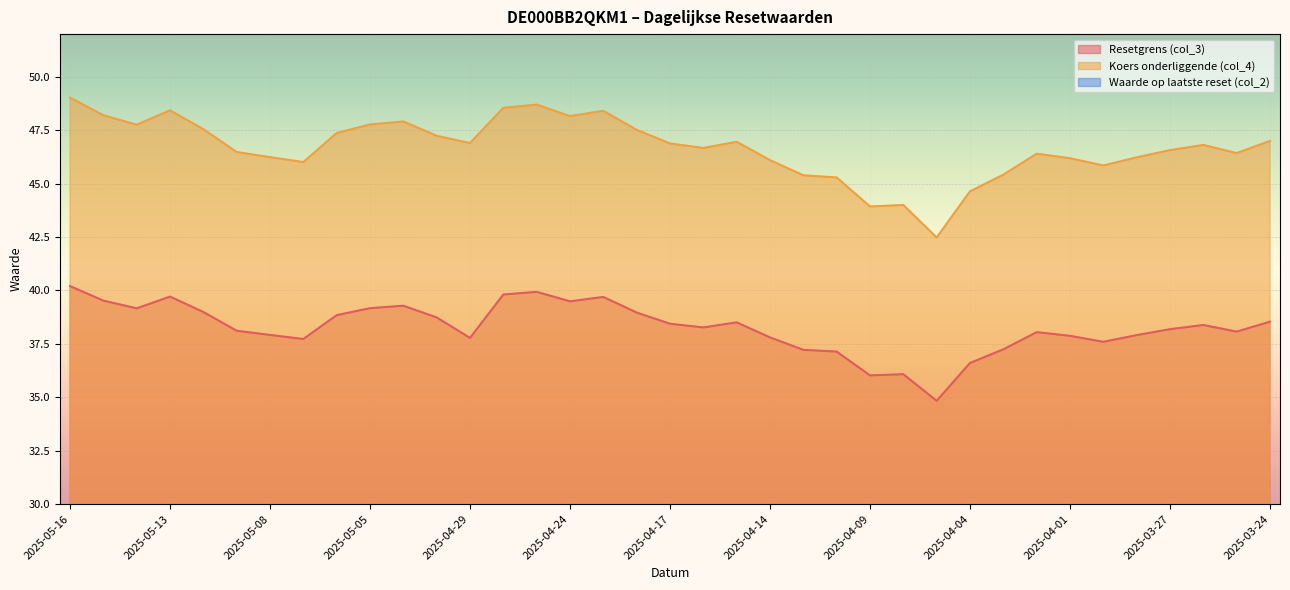

What is the label of the 37th point from the right?

2025-05-16